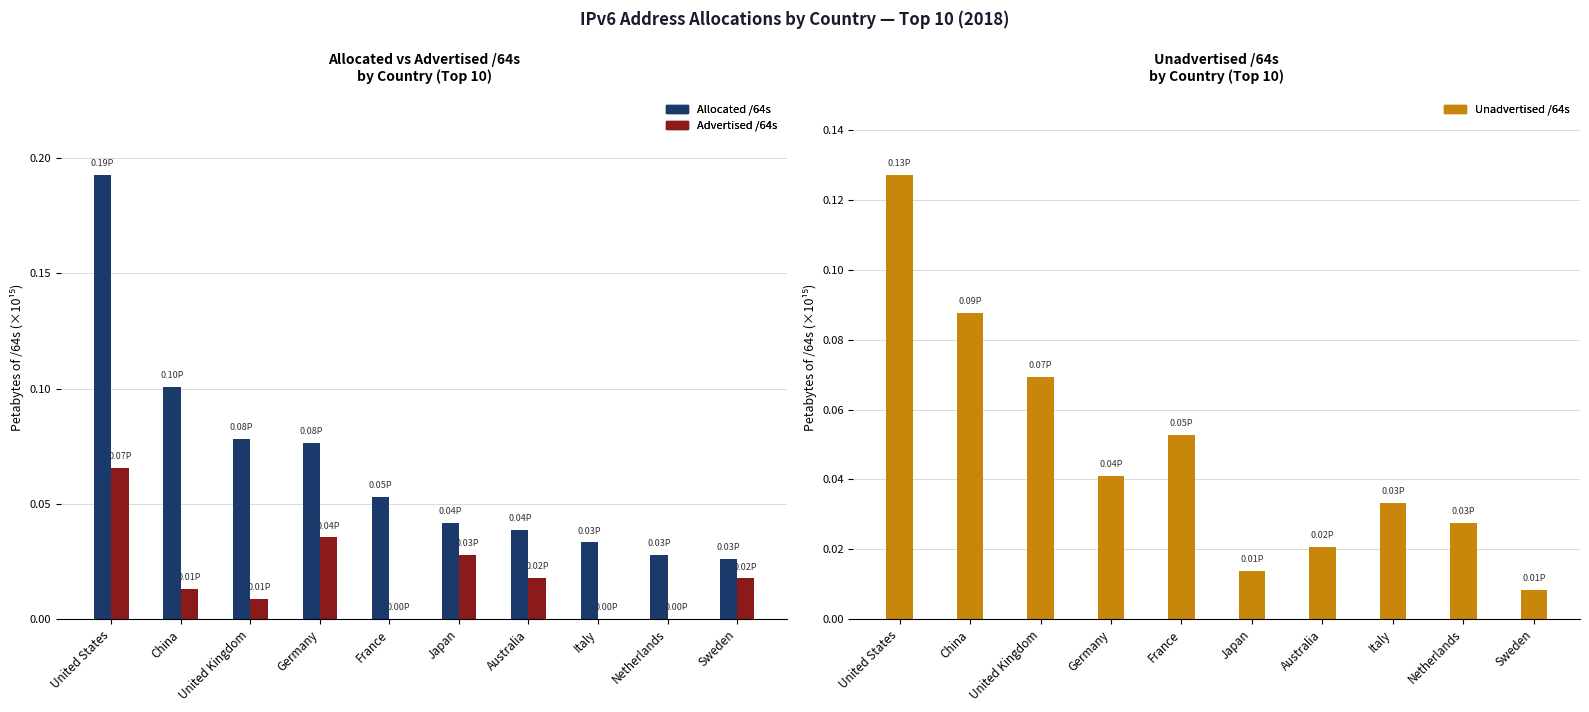

What is the spread (max minus min) of values at China?

0.1